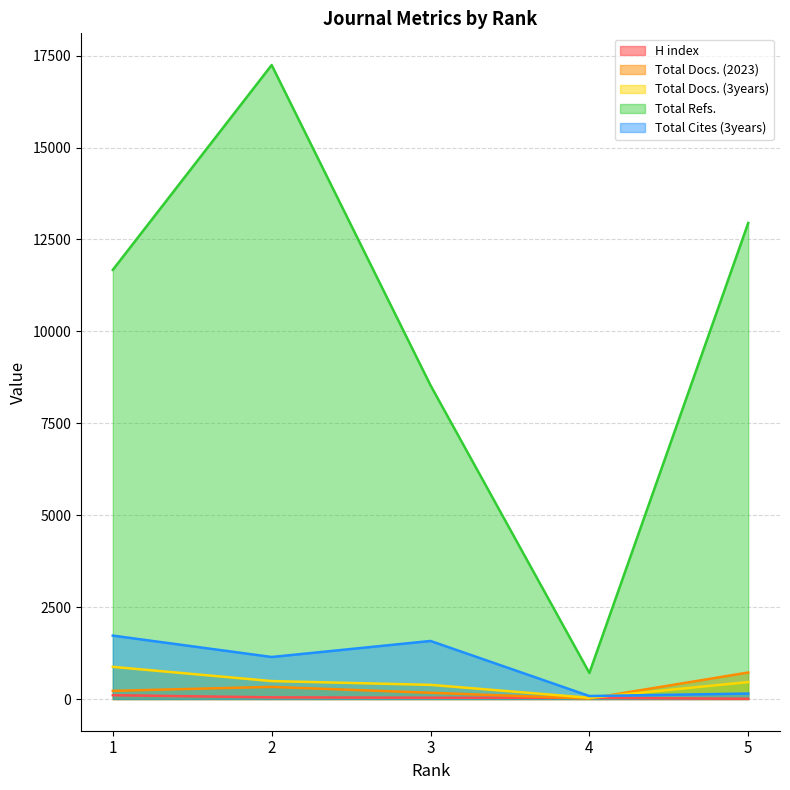

Reading left to right, extract all data points from this chart.

H index: 1=104	2=45	3=35	4=33	5=7
Total Docs. (2023): 1=222	2=330	3=170	4=12	5=721
Total Docs. (3years): 1=875	2=488	3=385	4=34	5=461
Total Refs.: 1=11672	2=17243	3=8532	4=709	5=12948
Total Cites (3years): 1=1725	2=1143	3=1579	4=81	5=149